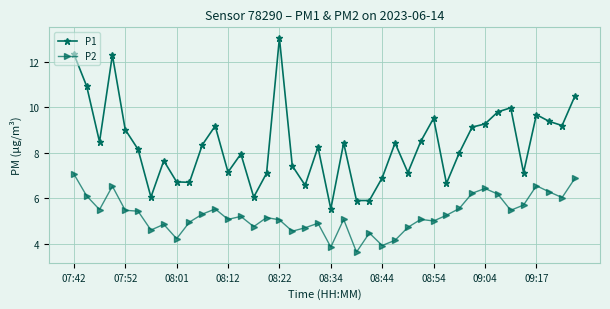

Which series has the widest spread of values?

P1